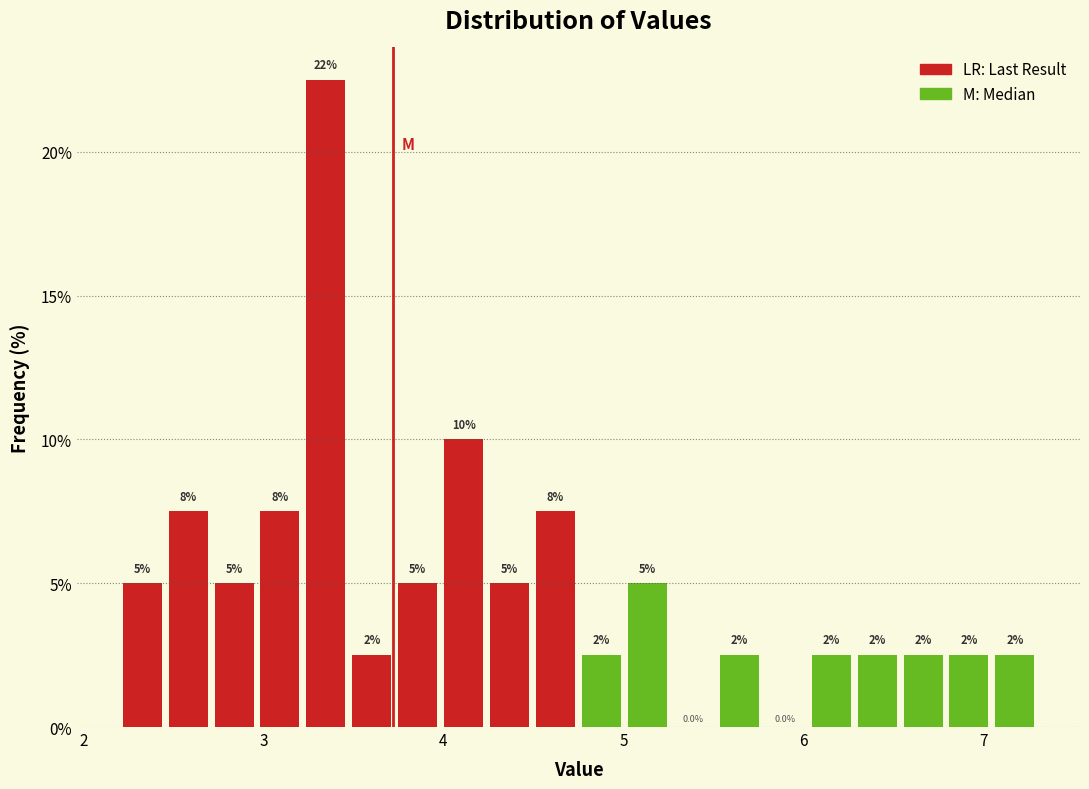

Read against the x-axis, roughly where is the centre of the tallest bar?

3.3